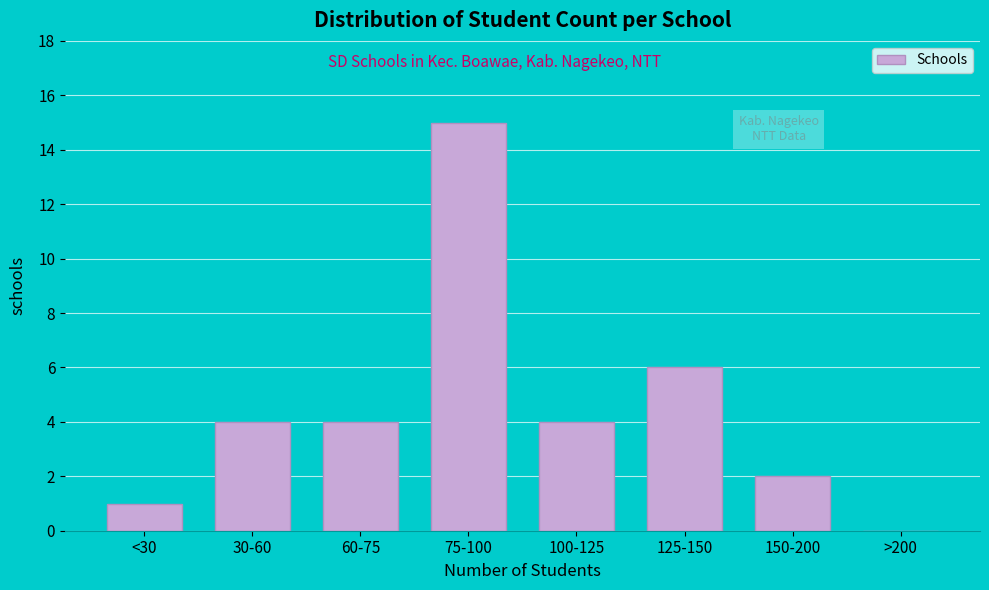

Reading right to left, list all the values displayed in this chart.

>200=0	150-200=2	125-150=6	100-125=4	75-100=15	60-75=4	30-60=4	<30=1